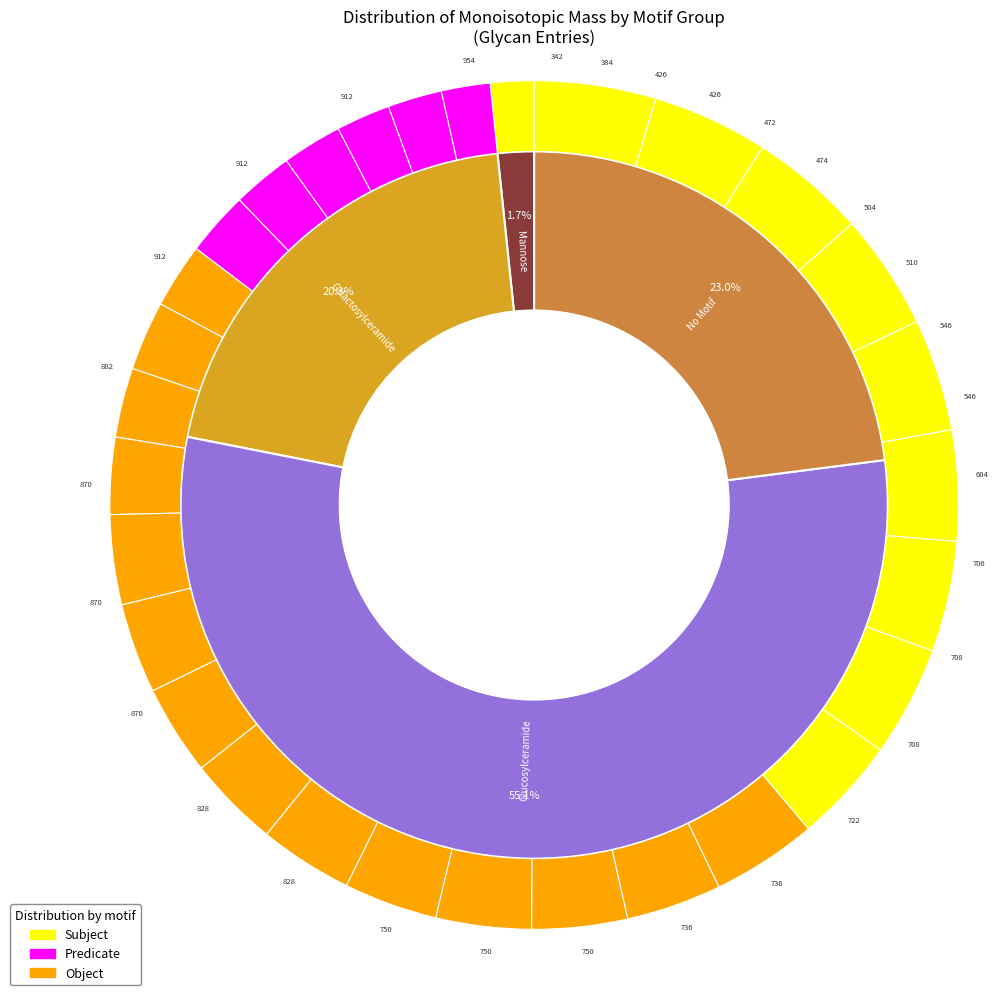

How many slices are in this pie chart?

30